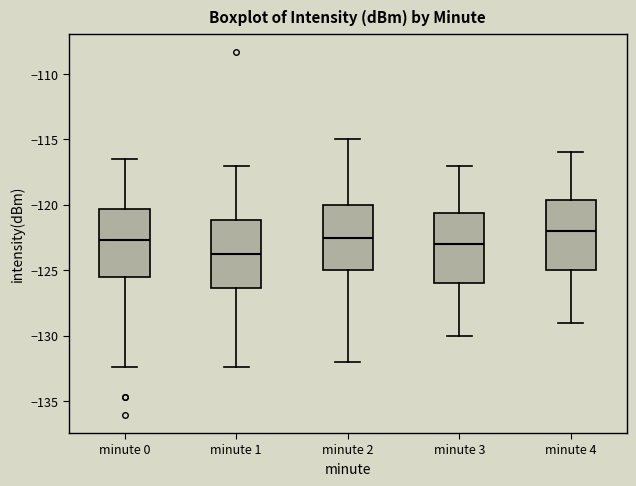

Reading left to right, read every box against the y-axis: the position of its median line, the range the box covers, and the ends of its whiskers. The values are not printed on the chart, so give them approximately, as read against the axis.

minute 0: median -122.5, box -125.5 to -120.5, whiskers -132.5 to -116.5
minute 1: median -123.5, box -126.5 to -121.0, whiskers -132.5 to -117.0
minute 2: median -122.5, box -125.0 to -120.0, whiskers -132.0 to -115.0
minute 3: median -123.0, box -126.0 to -120.5, whiskers -130.0 to -117.0
minute 4: median -122.0, box -125.0 to -119.5, whiskers -129.0 to -116.0